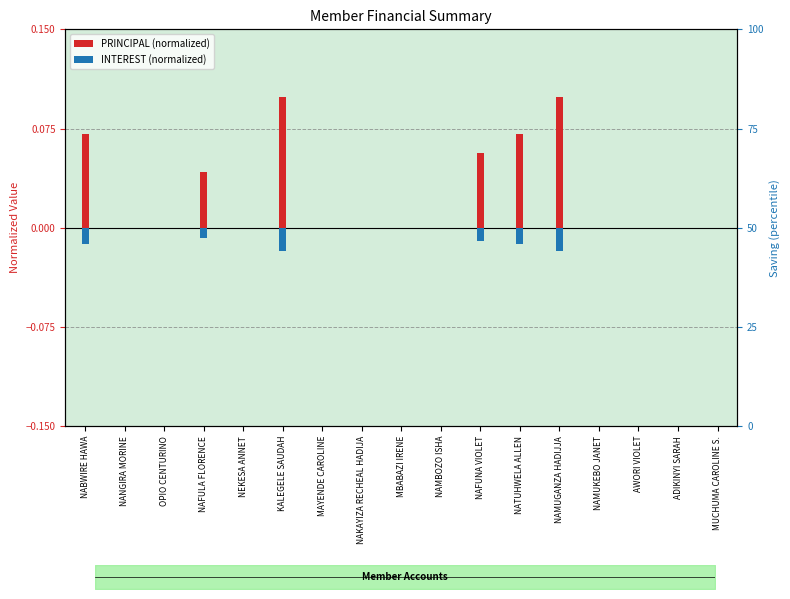

Reading left to right, list all the values displayed in this chart.

PRINCIPAL (norm): 0.1	0.0	0.0	0.0	0.0	0.1	0.0	0.0	0.0	0.0	0.1	0.1	0.1	0.0	0.0	0.0	0.0
INTEREST (norm): -0.0	0.0	0.0	-0.0	0.0	-0.0	0.0	0.0	0.0	0.0	-0.0	-0.0	-0.0	0.0	0.0	0.0	0.0